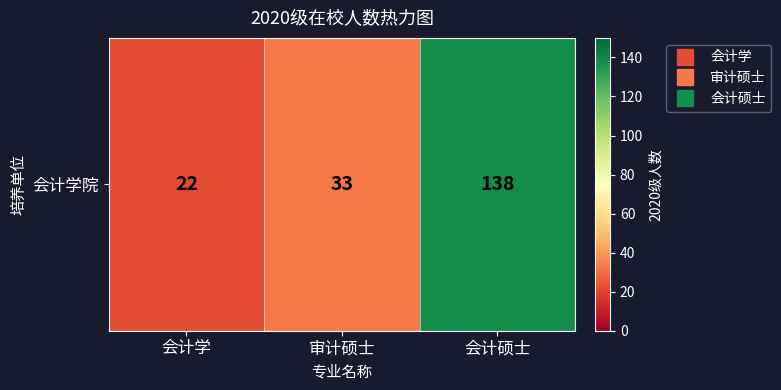

List the labels in order of value, smallest first.

会计学, 审计硕士, 会计硕士